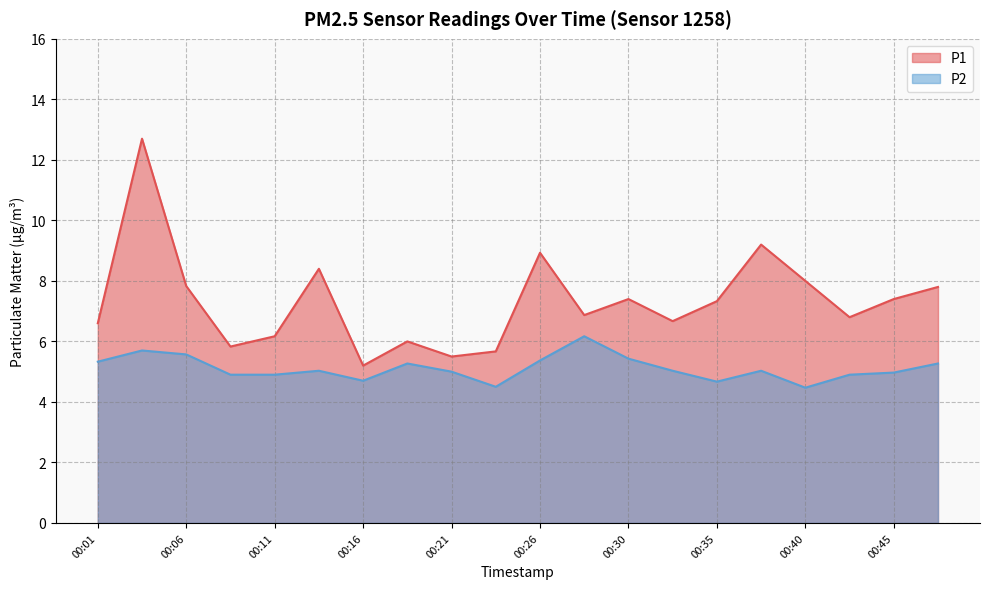

The P1 series shows 7.8 at 00:06. True or false?

True